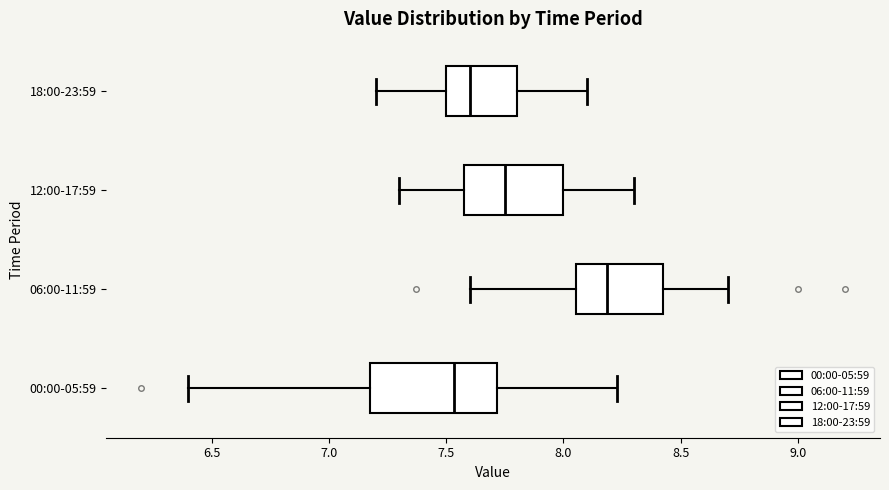

Reading bottom to top, transcribe this box plot: for each box, give where its median line is, the range the box spans, and where its two whiskers end, as read against the x-axis. The values are not printed on the chart, so give them approximately, as read against the axis.

00:00-05:59: median 7.55, box 7.20 to 7.70, whiskers 6.40 to 8.25
06:00-11:59: median 8.20, box 8.05 to 8.45, whiskers 7.60 to 8.70
12:00-17:59: median 7.75, box 7.60 to 8.00, whiskers 7.30 to 8.30
18:00-23:59: median 7.60, box 7.50 to 7.80, whiskers 7.20 to 8.10